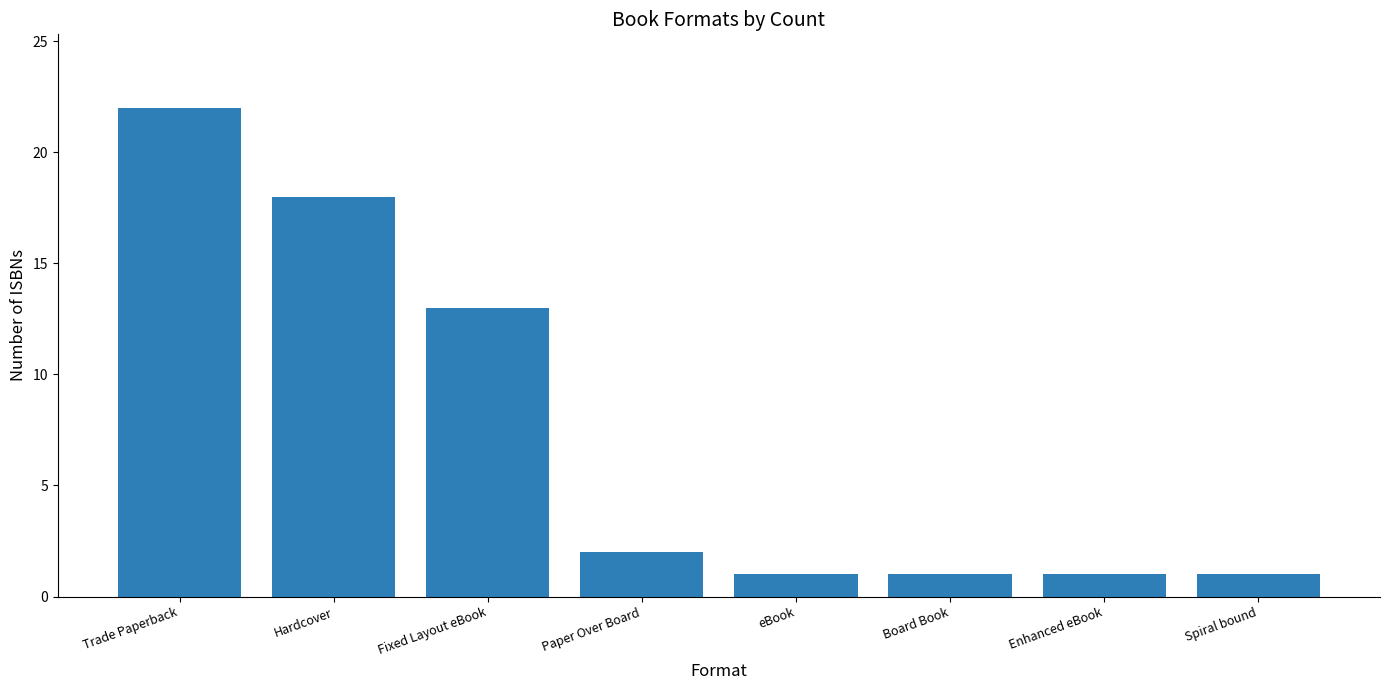

What is the difference between the maximum and minimum values?

21